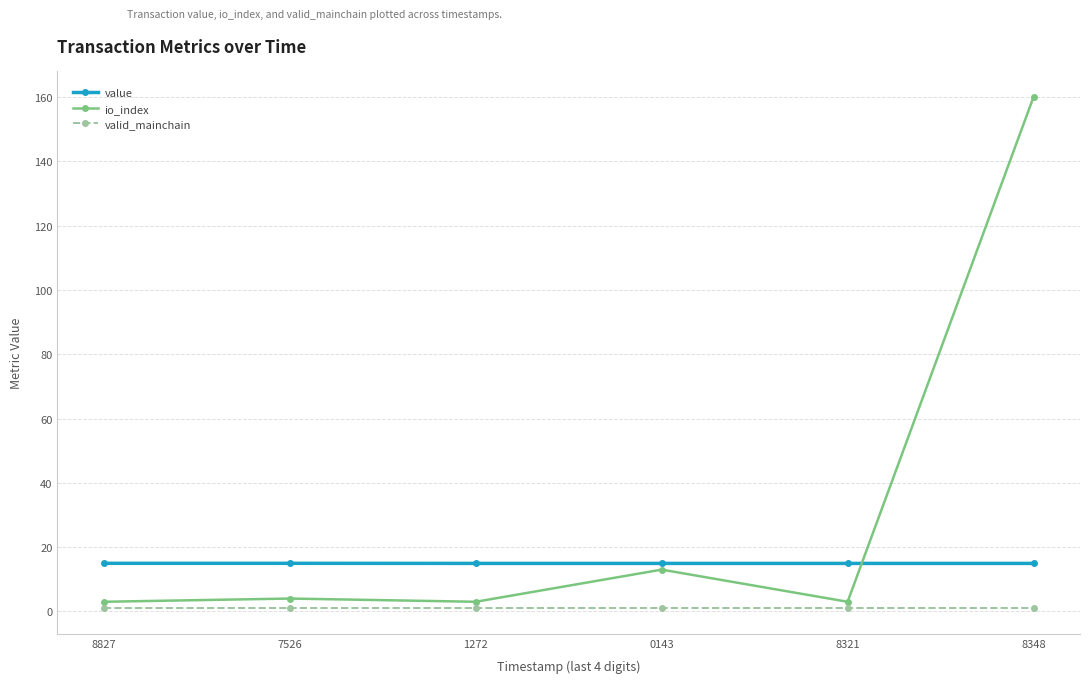

Which series has the largest total across all categories?

io_index